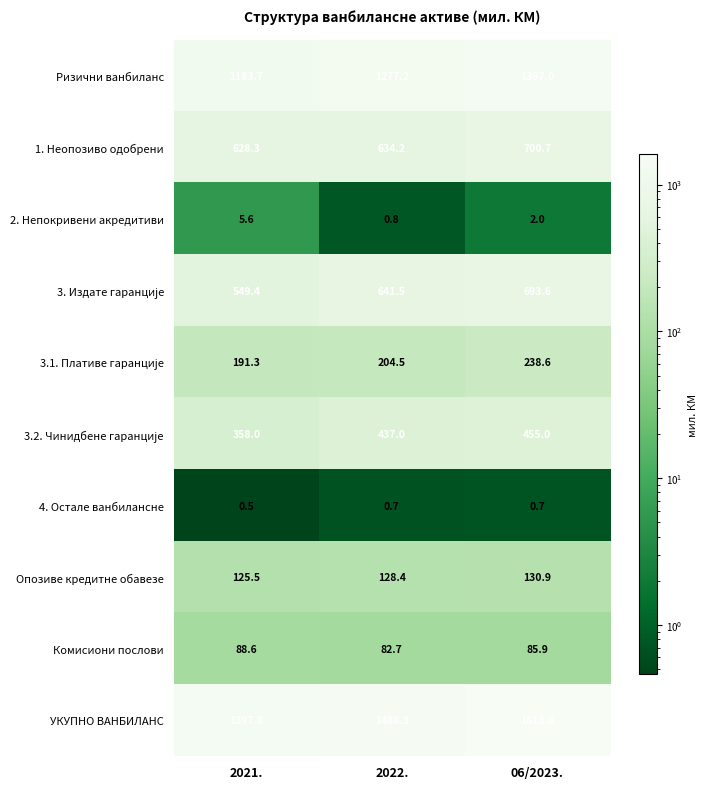

What is the sum of the 1. Неопозиво одобрени values at 2021. and 06/2023.?

1329.0